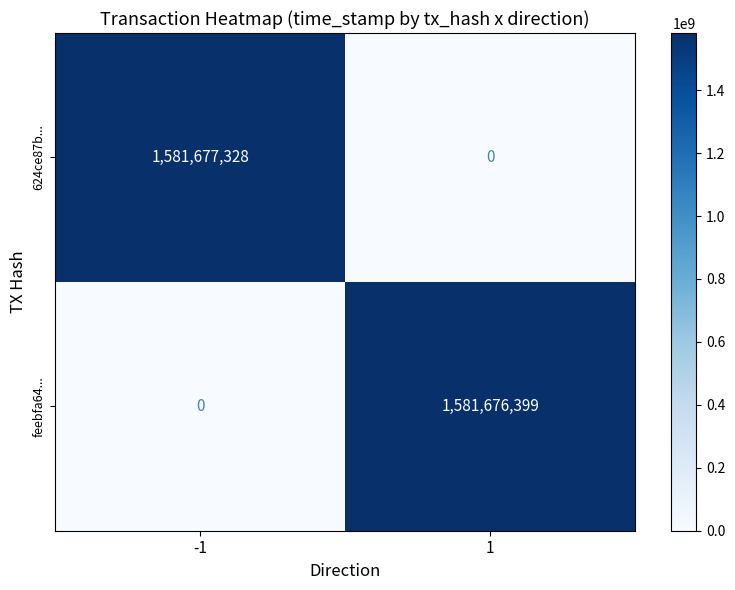

What value does the 624ce87b... series have at -1?

1581677328